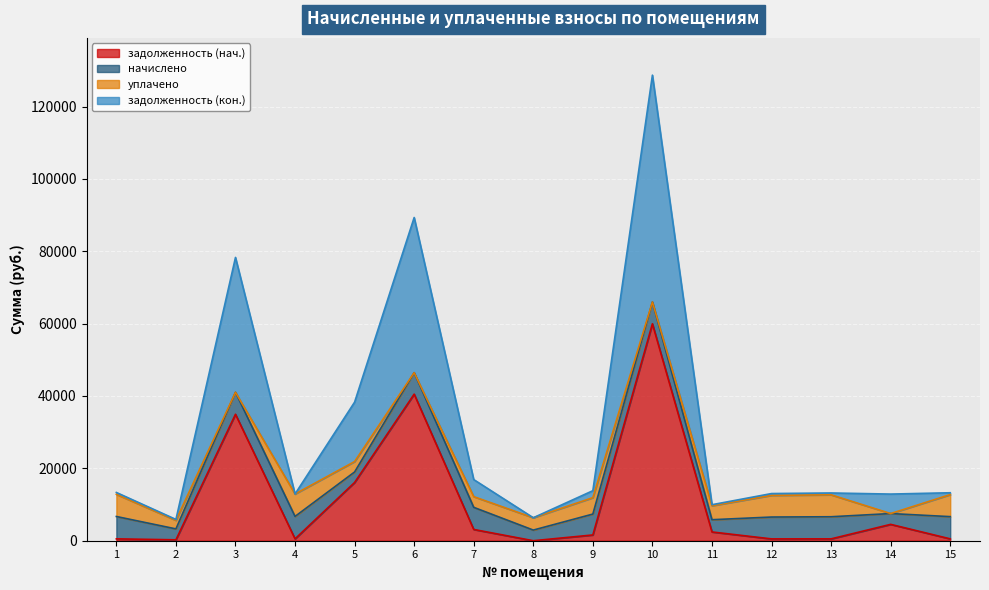

True or false: задолженность (нач.) and задолженность (кон.) cross at least once.

False